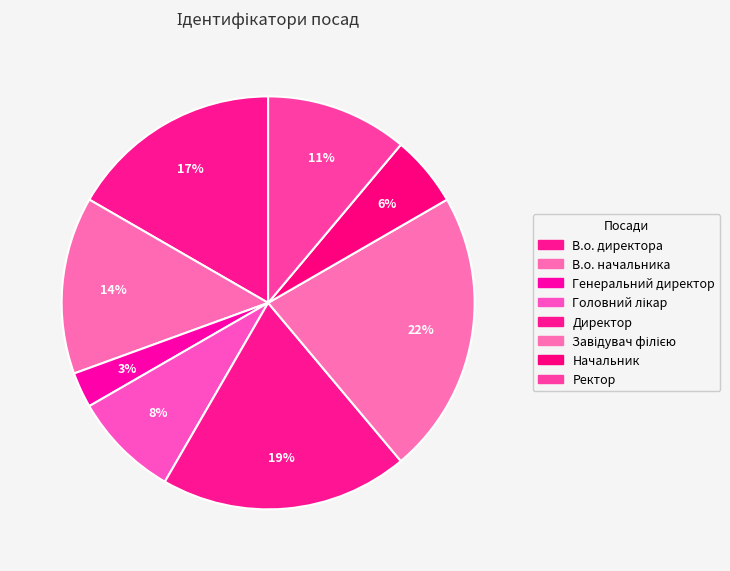

To the nearest percent, what portion does В.о. начальника represent?

14%